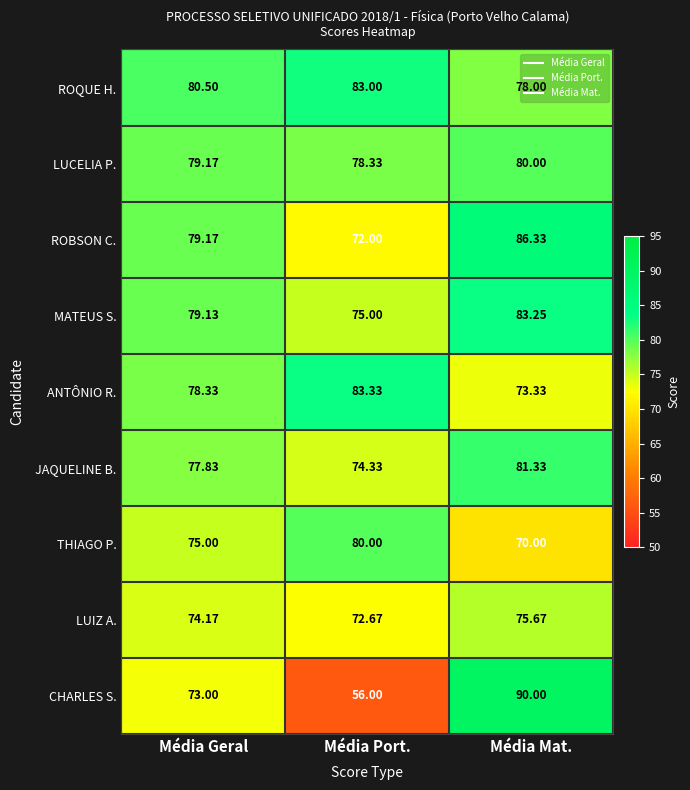

At Média Port., list the series in order from smallest to largest.

CHARLES S., ROBSON C., LUIZ A., JAQUELINE B., MATEUS S., LUCELIA P., THIAGO P., ROQUE H., ANTÔNIO R.